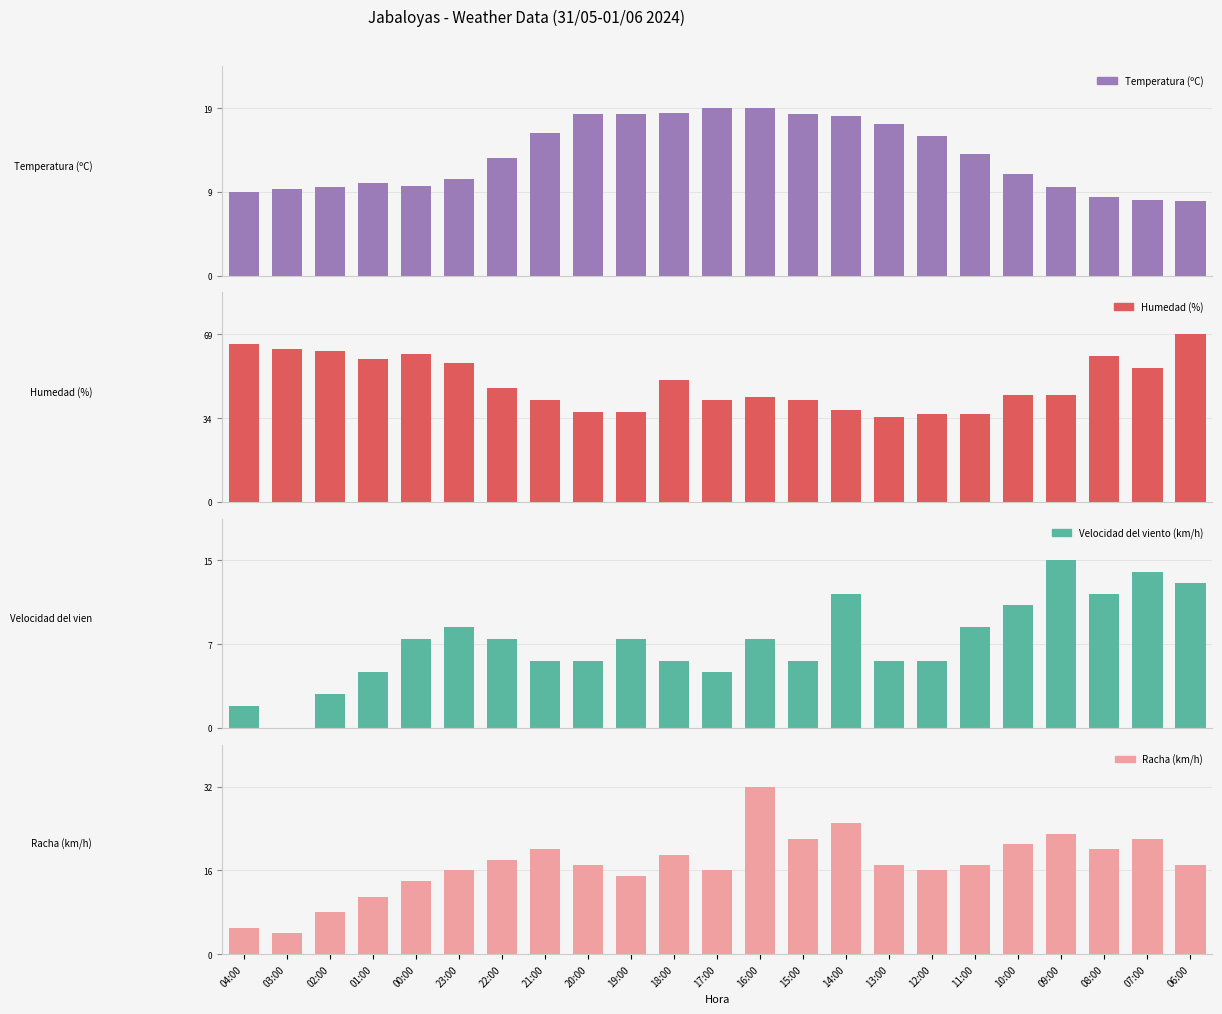

Reading left to right, list all the values displayed in this chart.

Temperatura (ºC): 9.7	10.1	10.3	10.8	10.4	11.3	13.7	16.6	18.8	18.8	18.9	19.5	19.5	18.8	18.6	17.6	16.2	14.2	11.8	10.3	9.2	8.8	8.7
Humedad (%): 65.0	63.0	62.0	59.0	61.0	57.0	47.0	42.0	37.0	37.0	50.0	42.0	43.0	42.0	38.0	35.0	36.0	36.0	44.0	44.0	60.0	55.0	69.0
Velocidad del viento (km/h): 2.0	0.0	3.0	5.0	8.0	9.0	8.0	6.0	6.0	8.0	6.0	5.0	8.0	6.0	12.0	6.0	6.0	9.0	11.0	15.0	12.0	14.0	13.0
Racha (km/h): 5.0	4.0	8.0	11.0	14.0	16.0	18.0	20.0	17.0	15.0	19.0	16.0	32.0	22.0	25.0	17.0	16.0	17.0	21.0	23.0	20.0	22.0	17.0